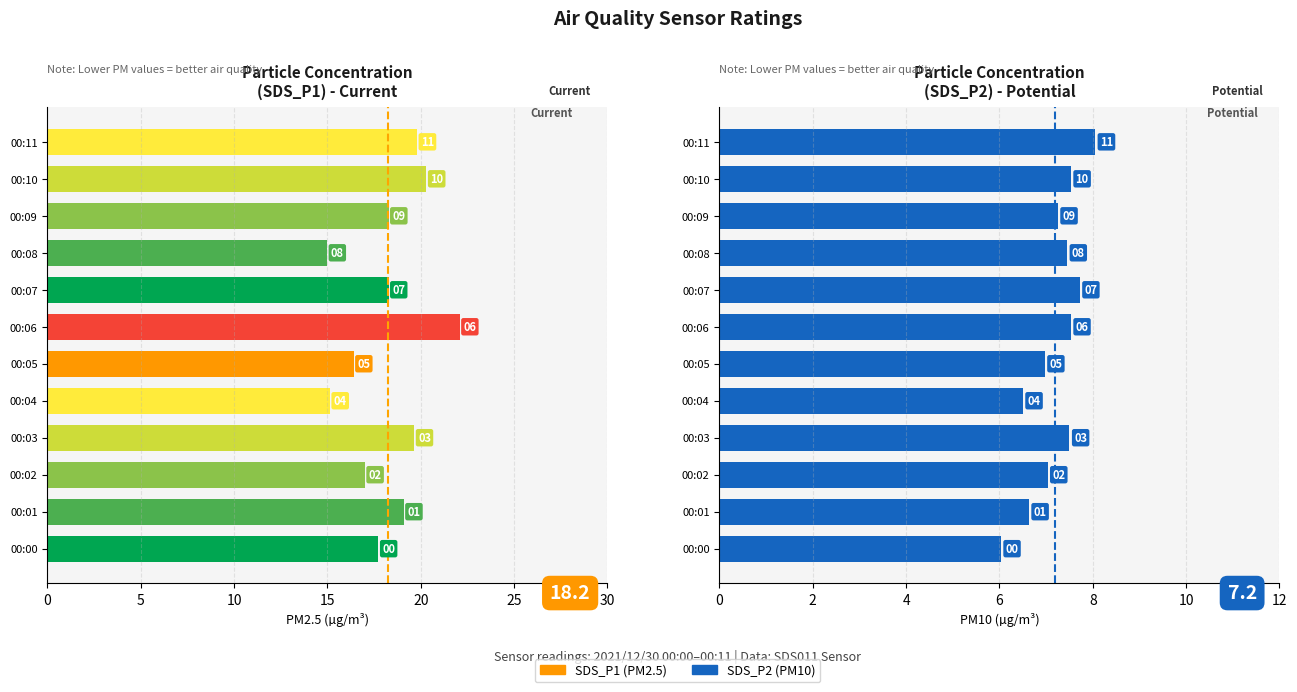

Rank the series by their maximum value, from highest to lowest.

SDS_P1, SDS_P2